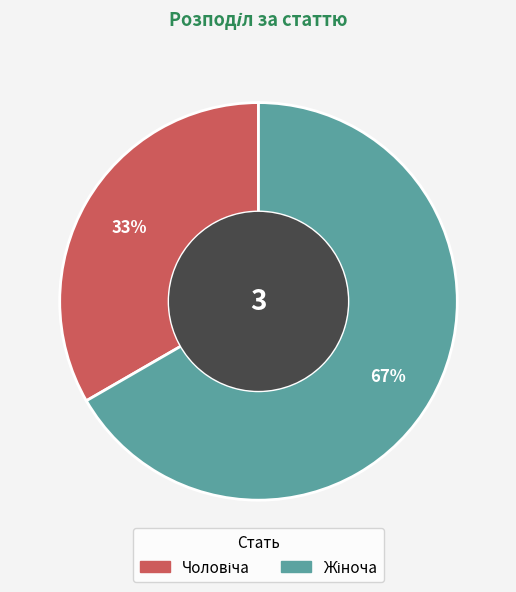

Count the number of slices in the pie.

2